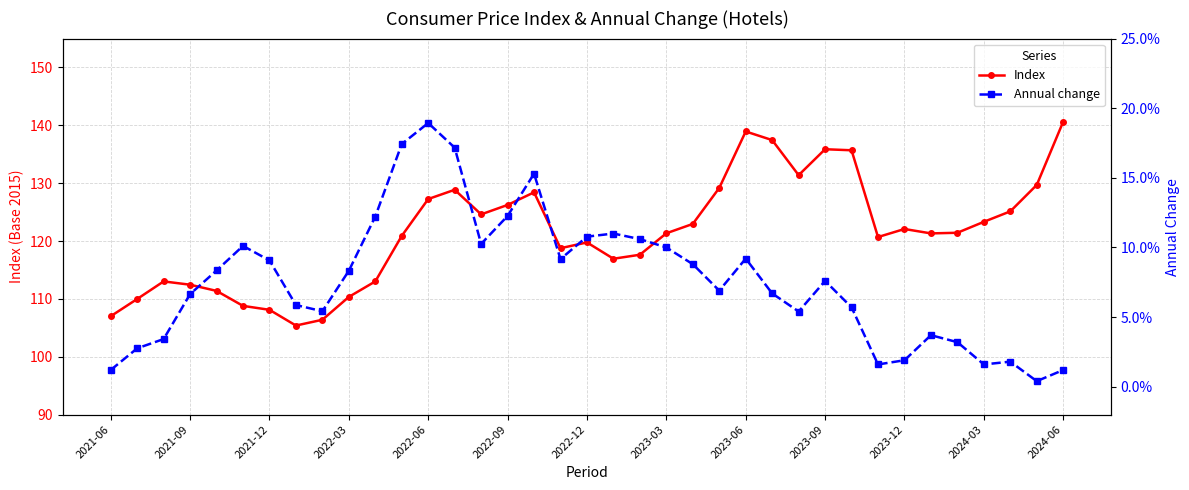

What are all the series names shown in the legend?

Index, Annual change